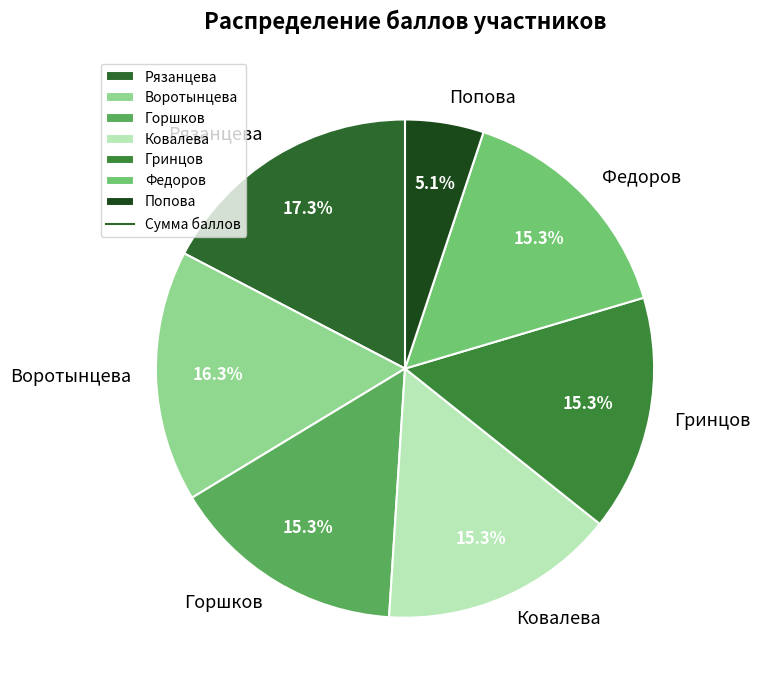

What percentage do Ковалева and Воротынцева together represent?

31.6%